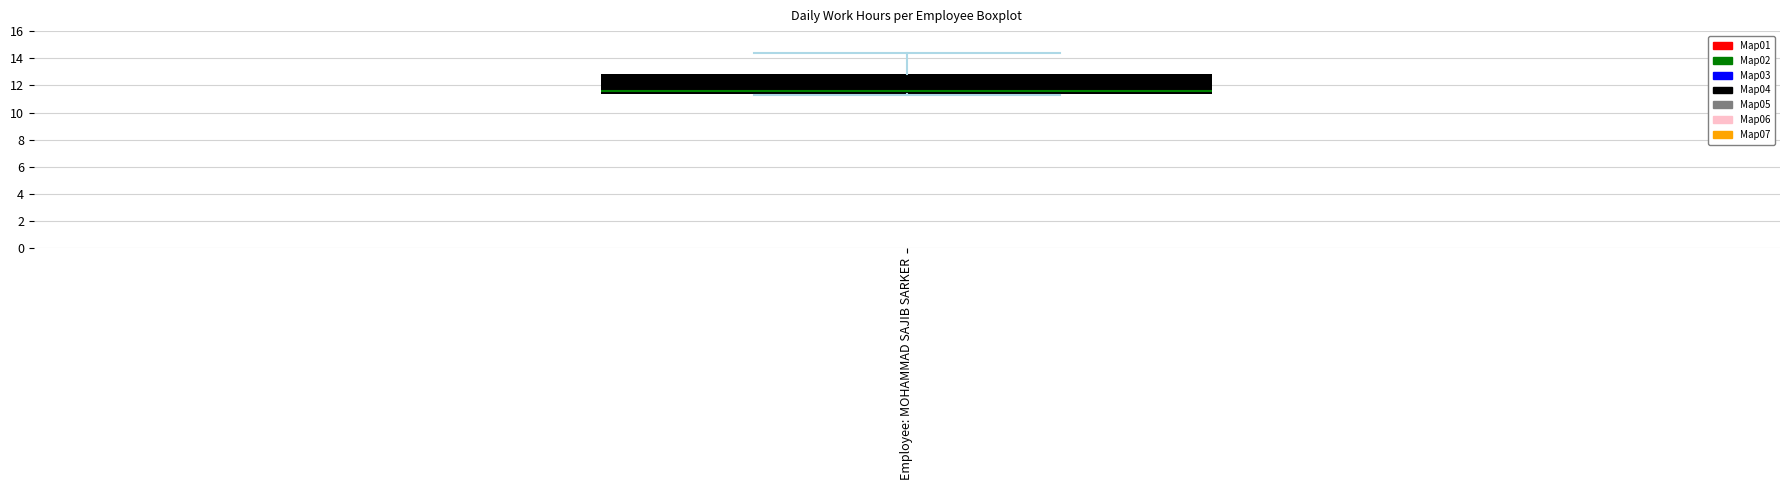

Transcribe this box plot: give where the median line is, the range the box spans, and where the two whiskers end, as read against the y-axis. The values are not printed on the chart, so give them approximately, as read against the axis.

median 11.6, box 11.4 to 12.8, whiskers 11.2 to 14.4